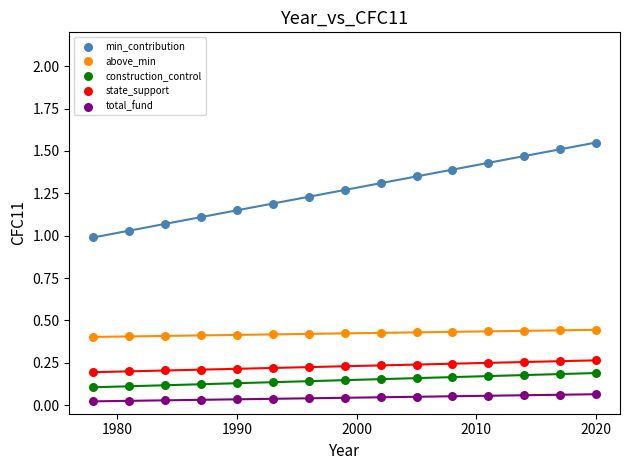

Which series contains the highest Y value?

min_contribution